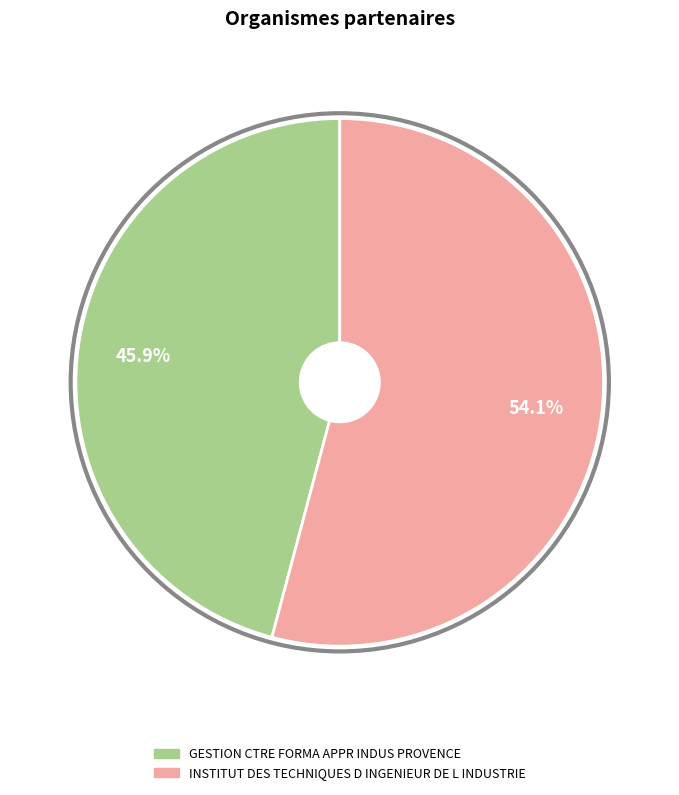

How much of the chart is everything except INSTITUT DES TECHNIQUES D INGENIEUR DE L INDUSTRIE?

45.9%